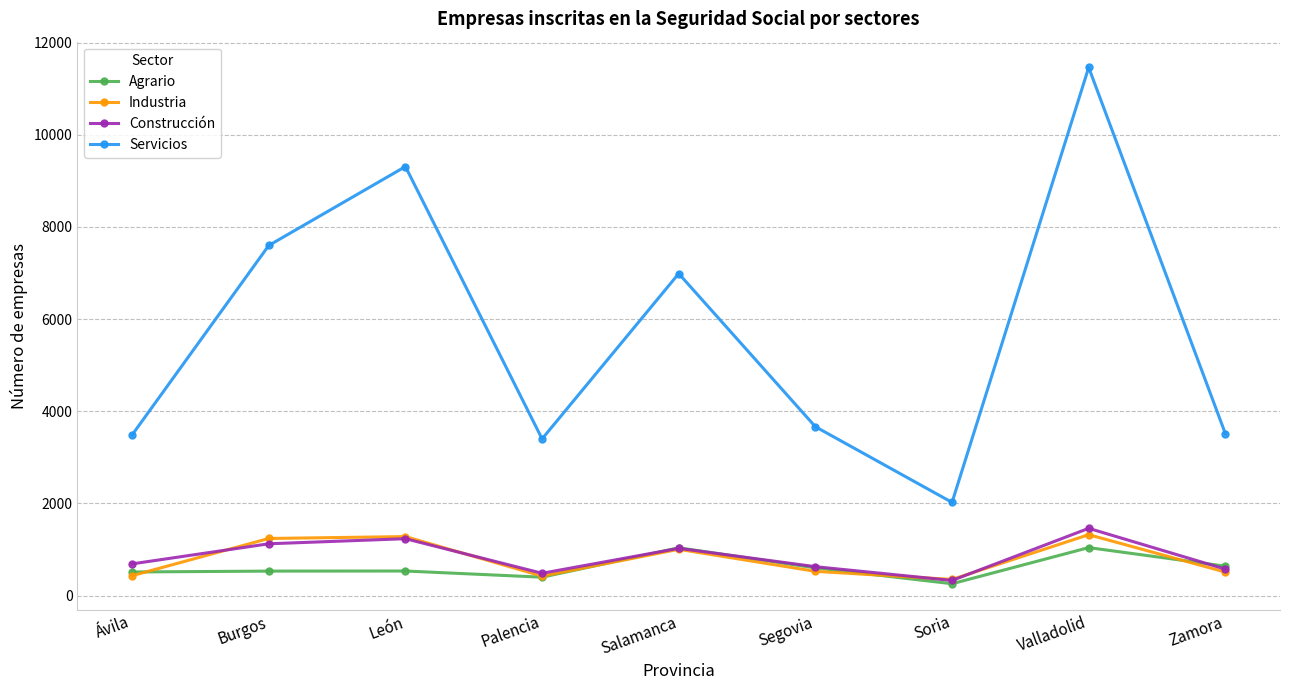

What is the lowest value of the Agrario series?

259